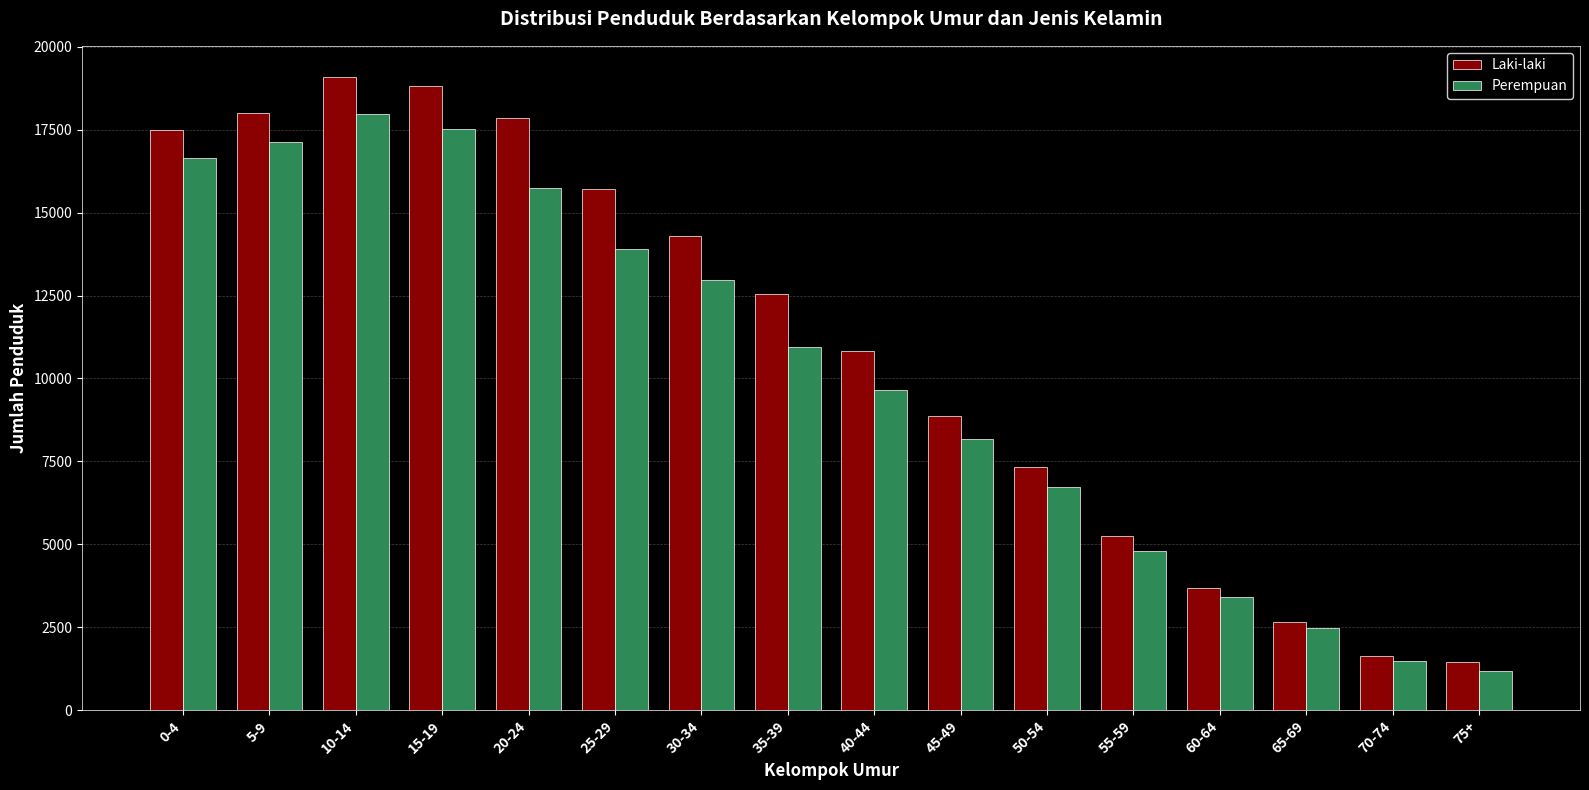

Rank the series by their maximum value, from lowest to highest.

Perempuan, Laki-laki